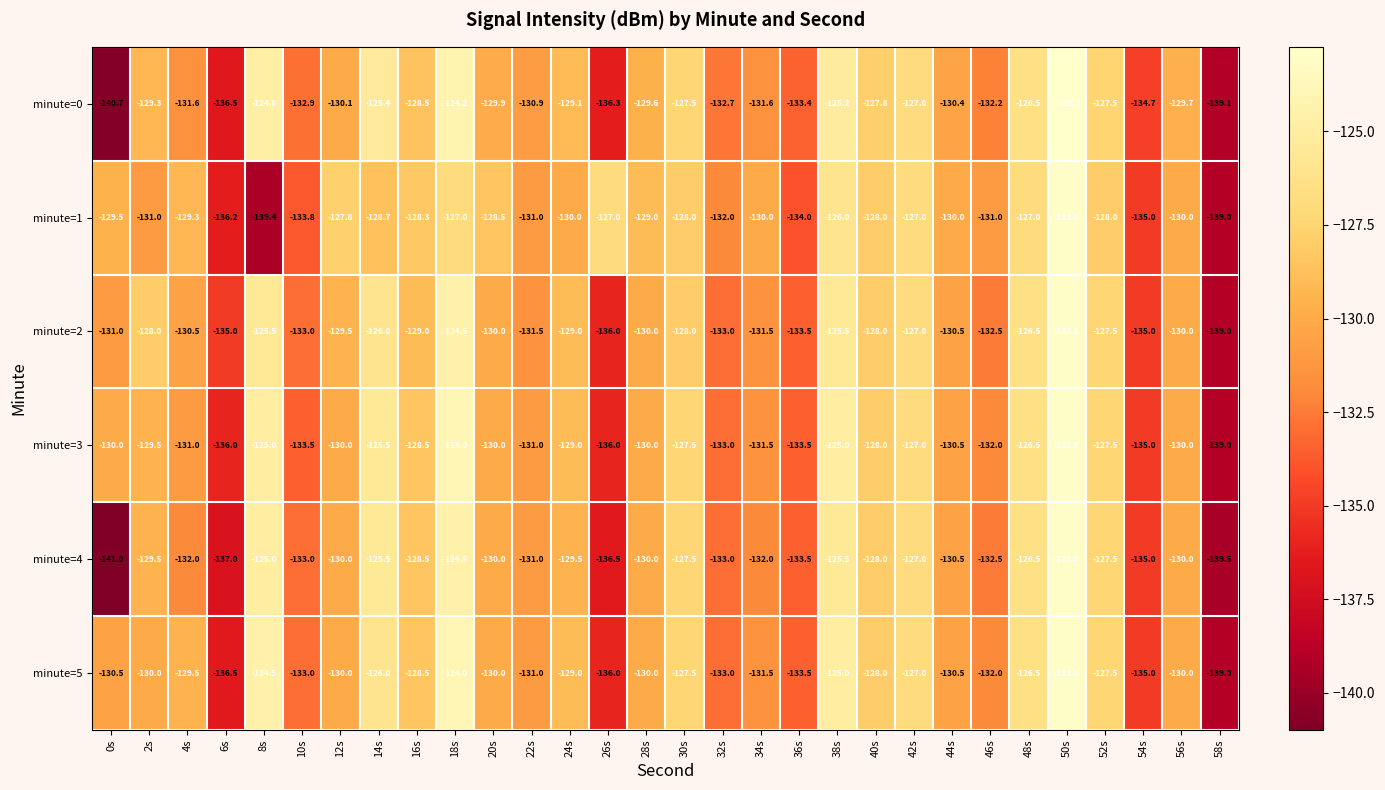

What is the spread (max minus min) of values at 54s?

0.3